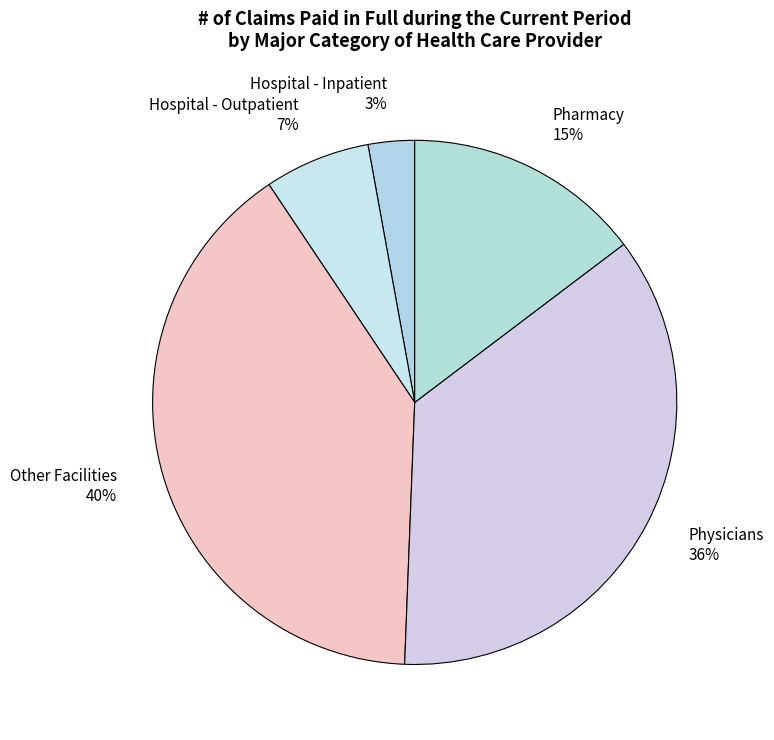

Which has a higher value, Hospital - Outpatient 7% or Physicians 36%?

Physicians 36%